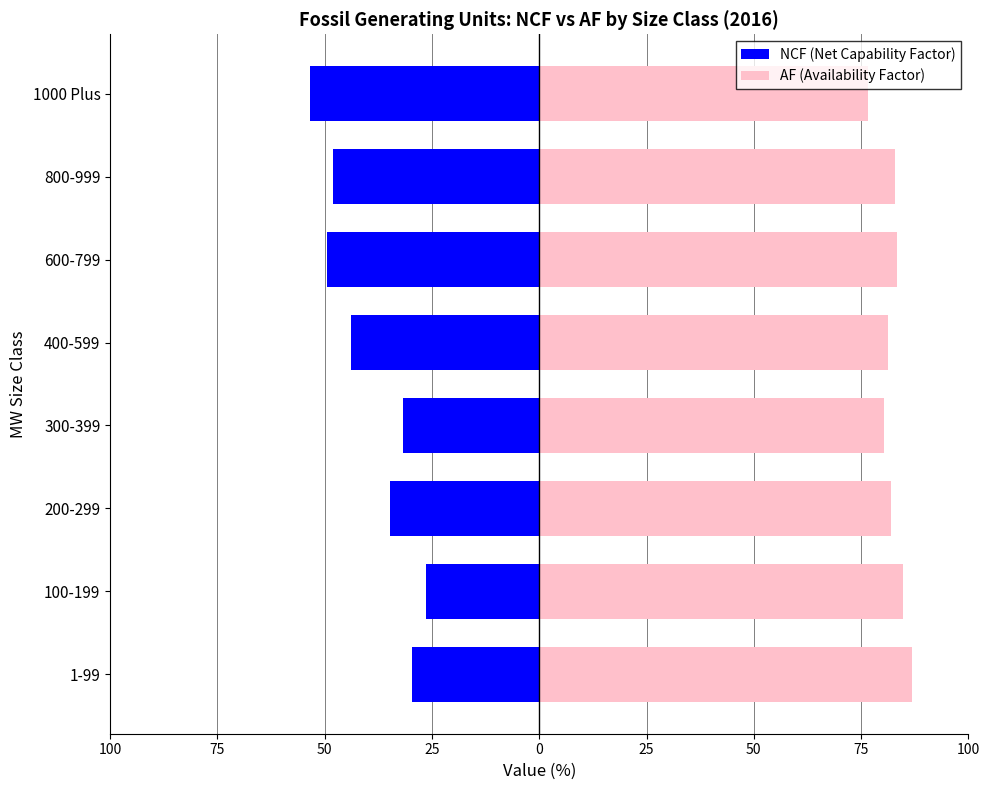

What is the difference between the AF (Availability Factor) values at 1000 Plus and 400-599?

4.6